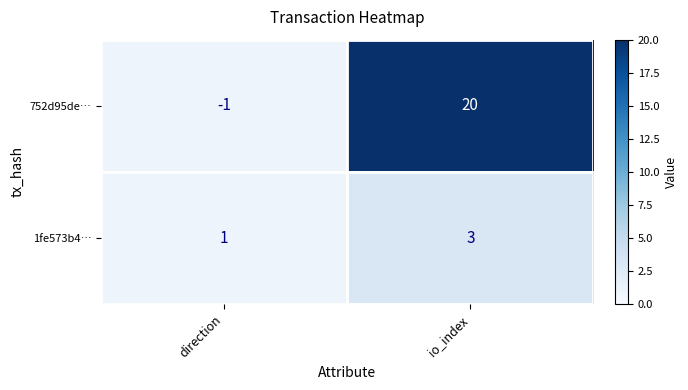

At which category does the chart reach its minimum across all series?

direction